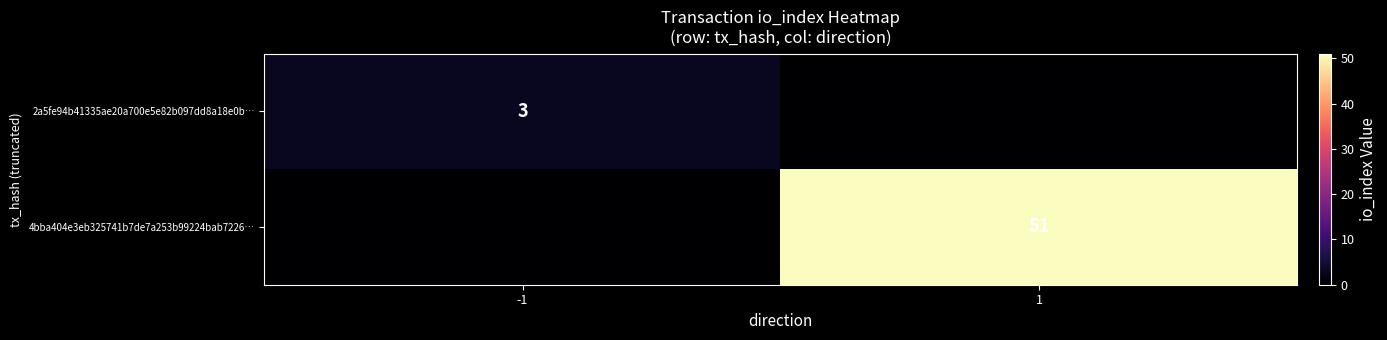

Is the value of 4bba404e3eb325741b7de7a253b99224bab7226… at 1 greater than the value of 2a5fe94b41335ae20a700e5e82b097dd8a18e0b… at -1?

Yes